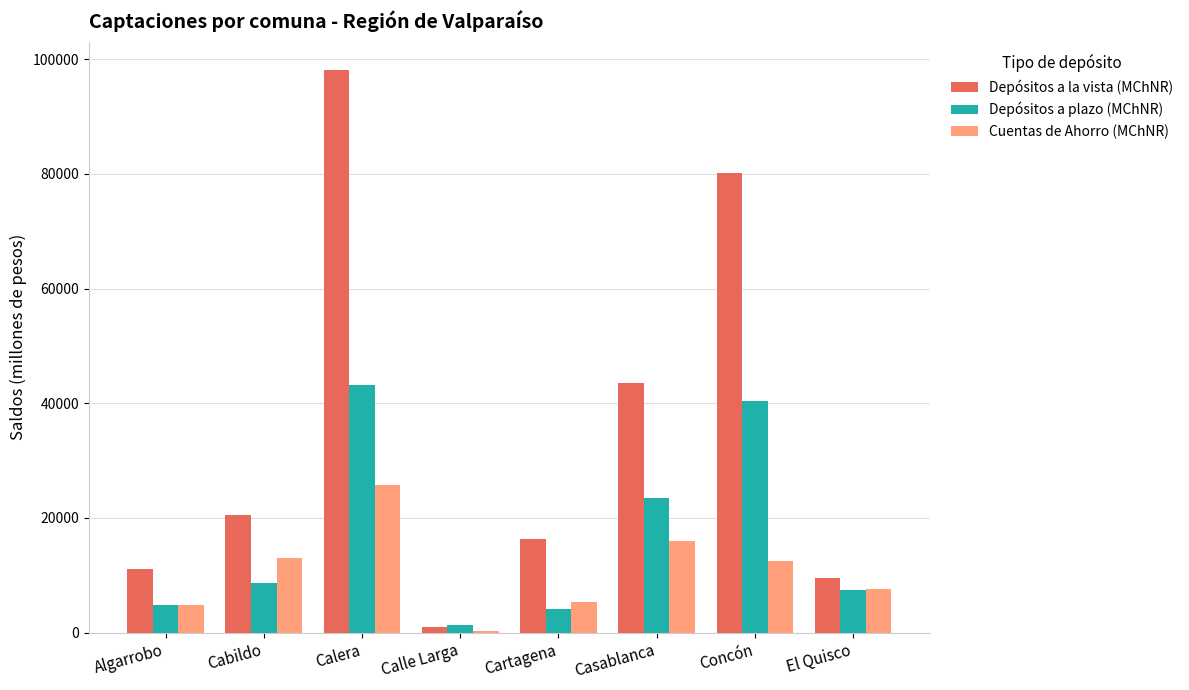

How many series are shown in this chart?

3